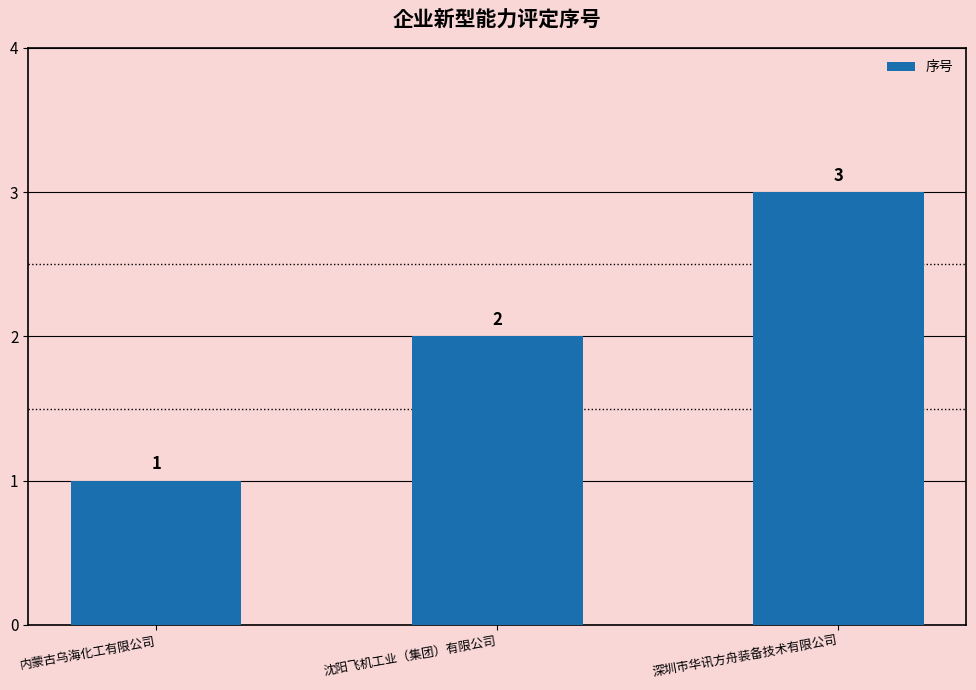

Where is the data nearest to the value 2?

沈阳飞机工业（集团）有限公司